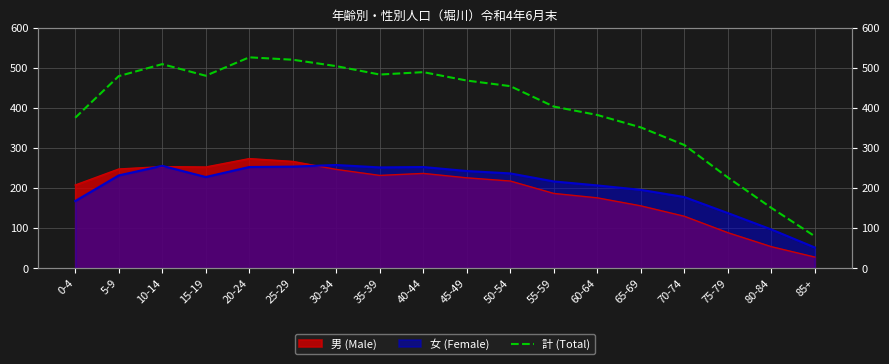

Does the chart display data point markers on the line(s)?

No